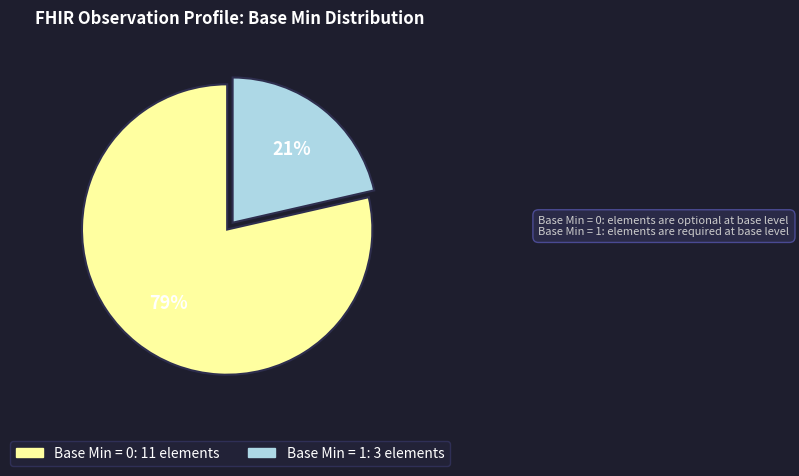

Do Base Min = 0 and Base Min = 1 together represent more than half of the pie?

Yes